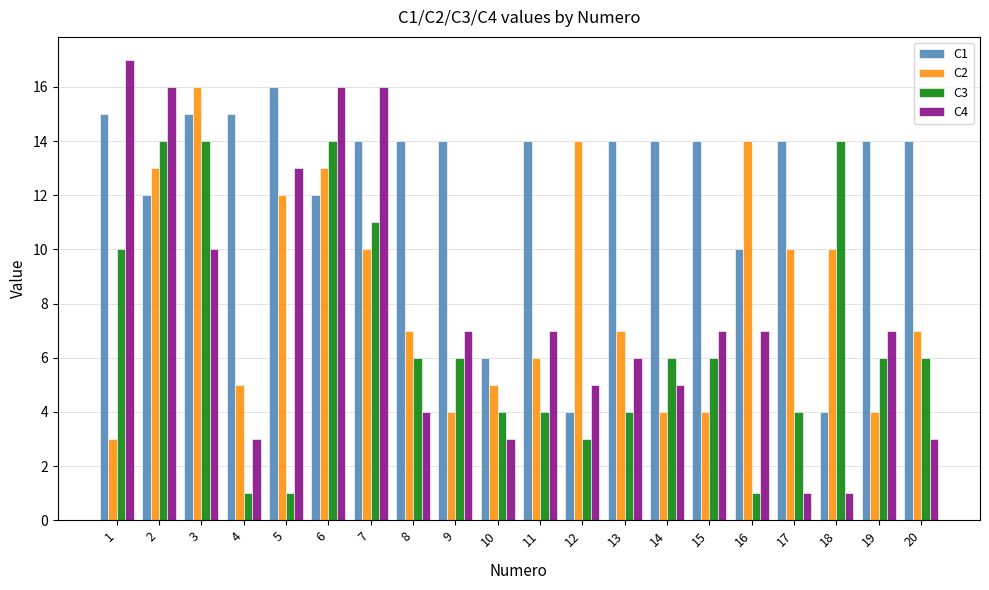

At 15, list the series in order from largest to smallest.

C1, C4, C3, C2